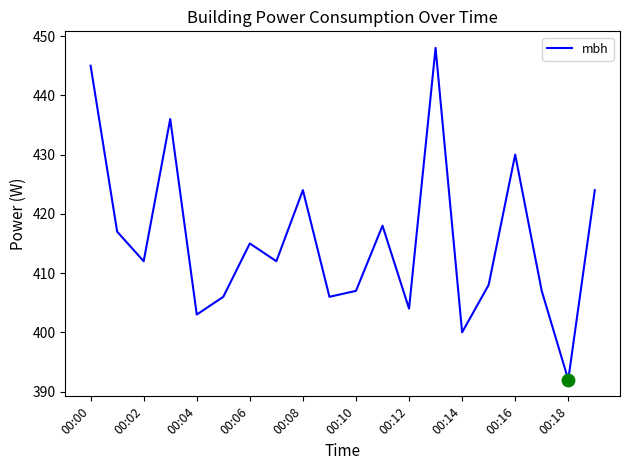

What is the smallest value displayed?

392